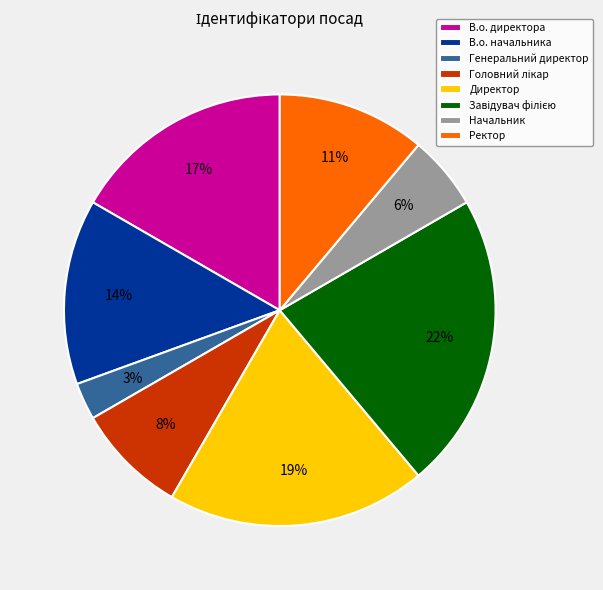

Is there any slice that represents more than half of the pie?

No